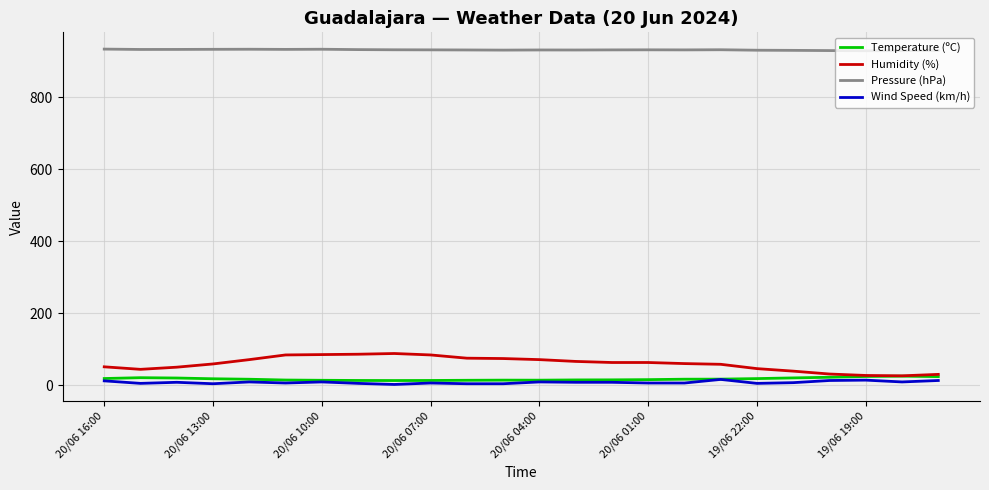

True or false: Humidity (%) and Pressure (hPa) intersect in this chart.

False